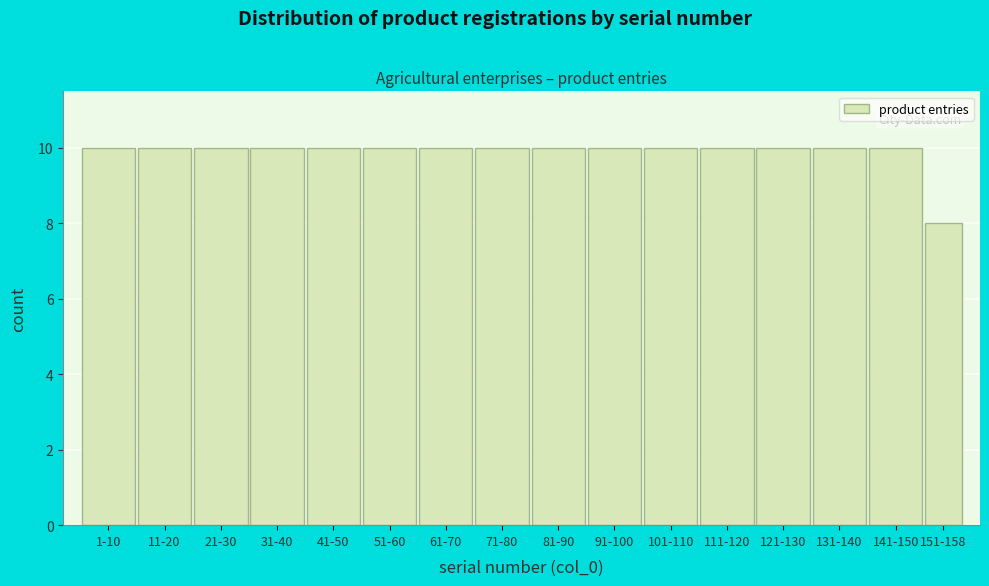

Reading left to right, what are all the values shown in this chart?

1-10=10	11-20=10	21-30=10	31-40=10	41-50=10	51-60=10	61-70=10	71-80=10	81-90=10	91-100=10	101-110=10	111-120=10	121-130=10	131-140=10	141-150=10	151-158=8